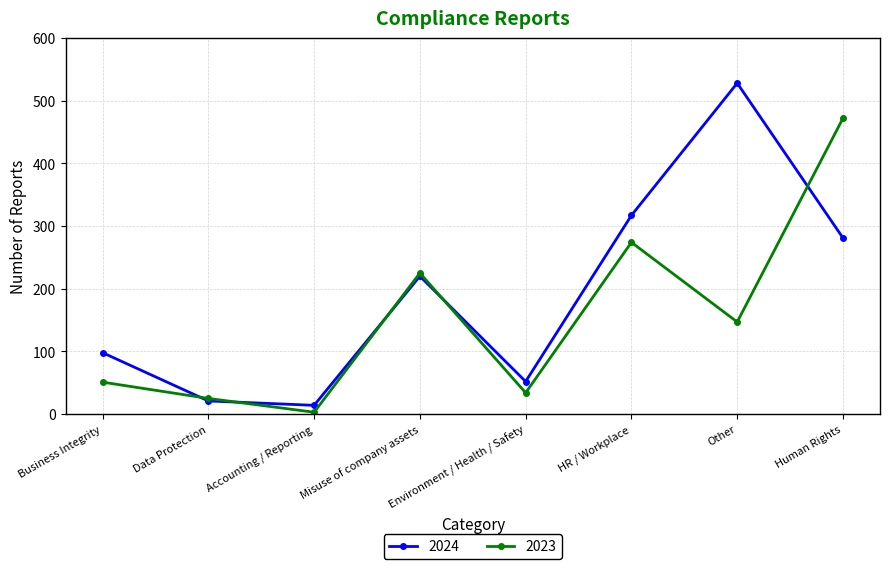

At which category does the chart reach its peak across all series?

Other